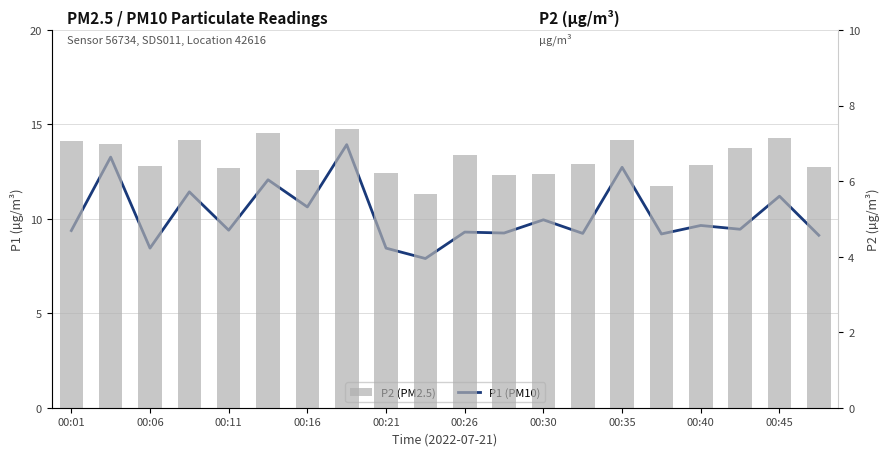

What are all the series names shown in the legend?

P1 (PM10), P2 (PM2.5)